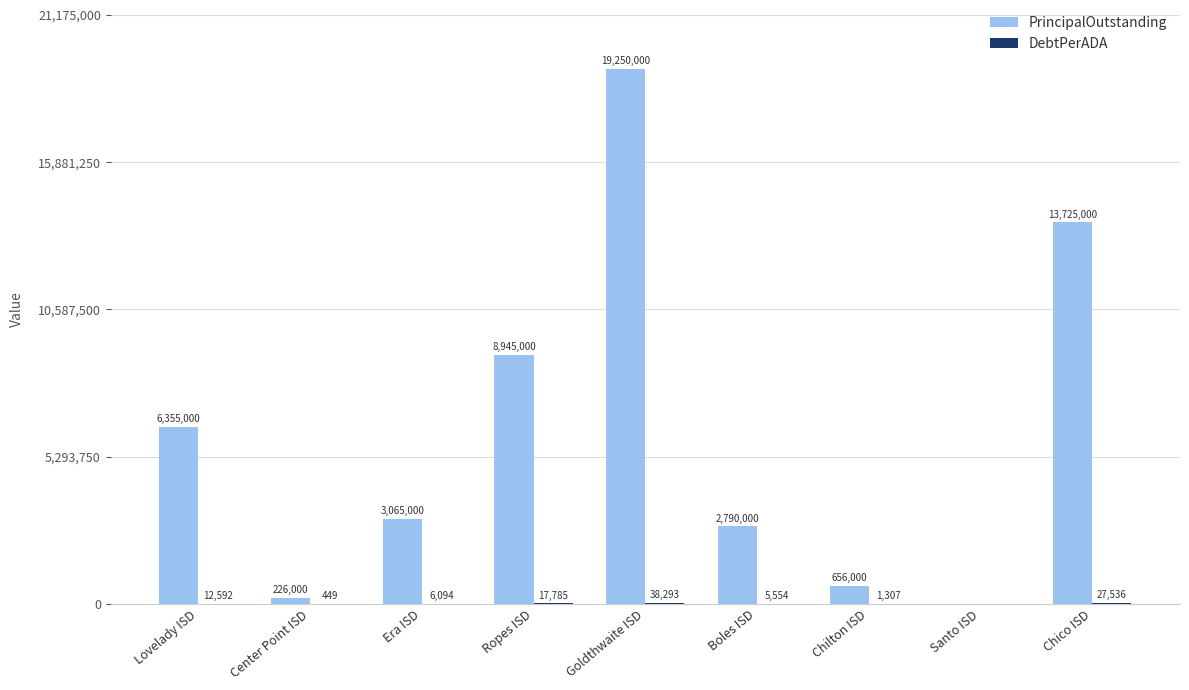

What is the greatest value displayed?

19250000.0